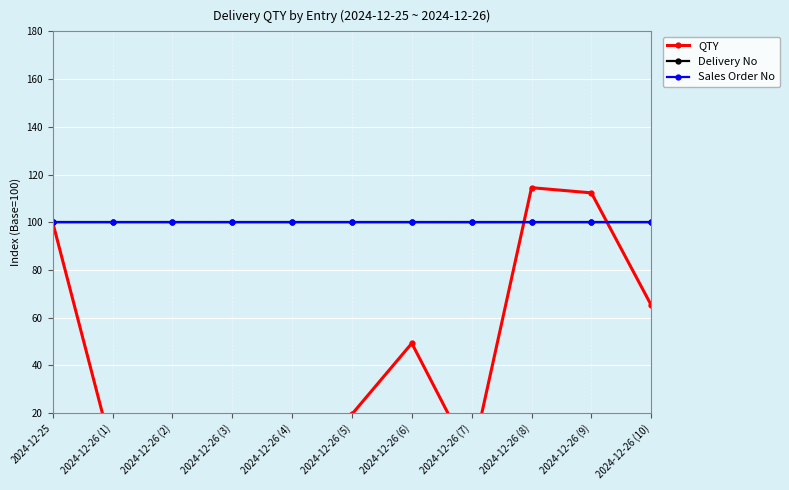

Where do Sales Order No and Delivery No first cross each other?

2024-12-26 (7) and 2024-12-26 (8)